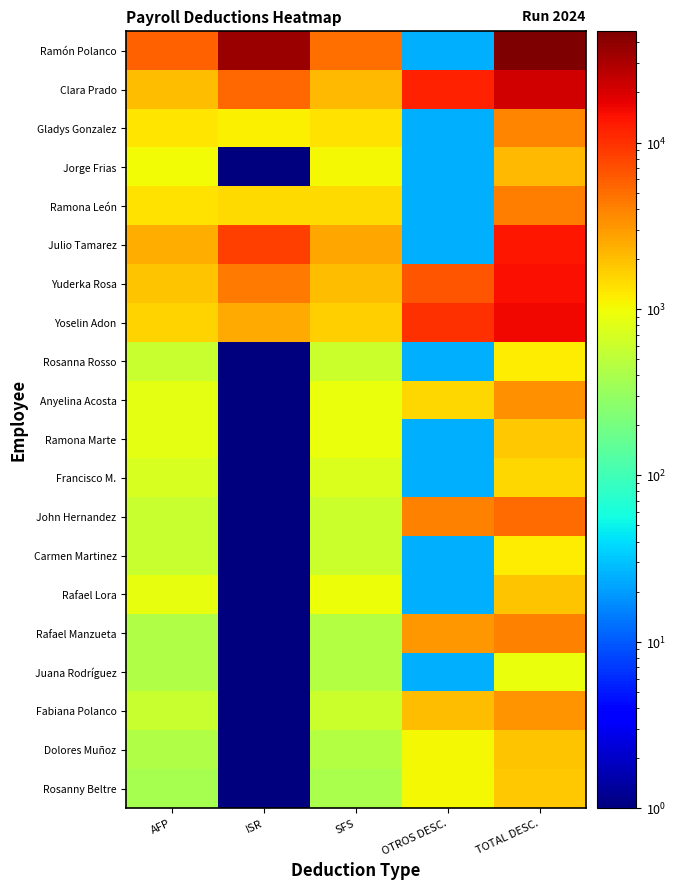

Which series has the largest total across all categories?

Ramón Polanco